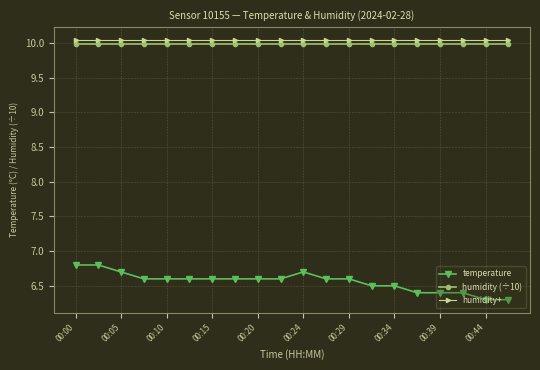

Which series has the largest range (max minus min)?

temperature